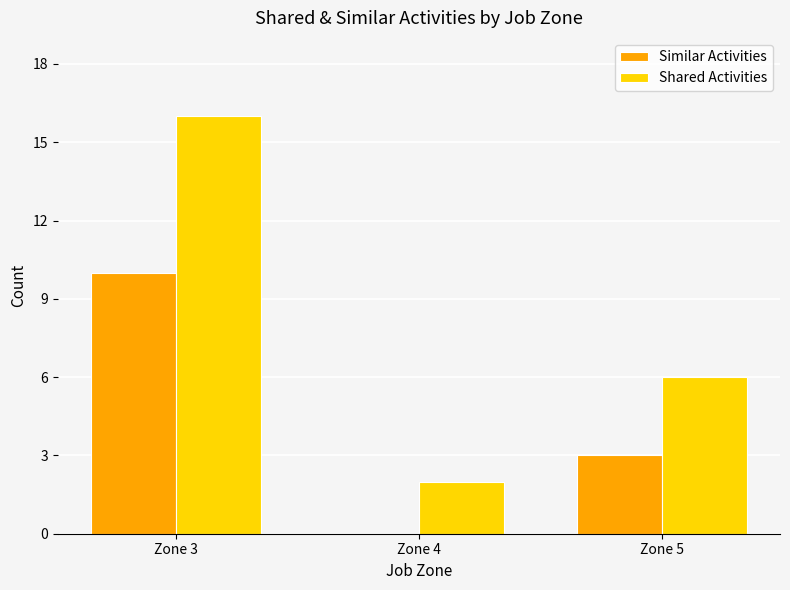

Which series has the largest total across all categories?

Shared Activities